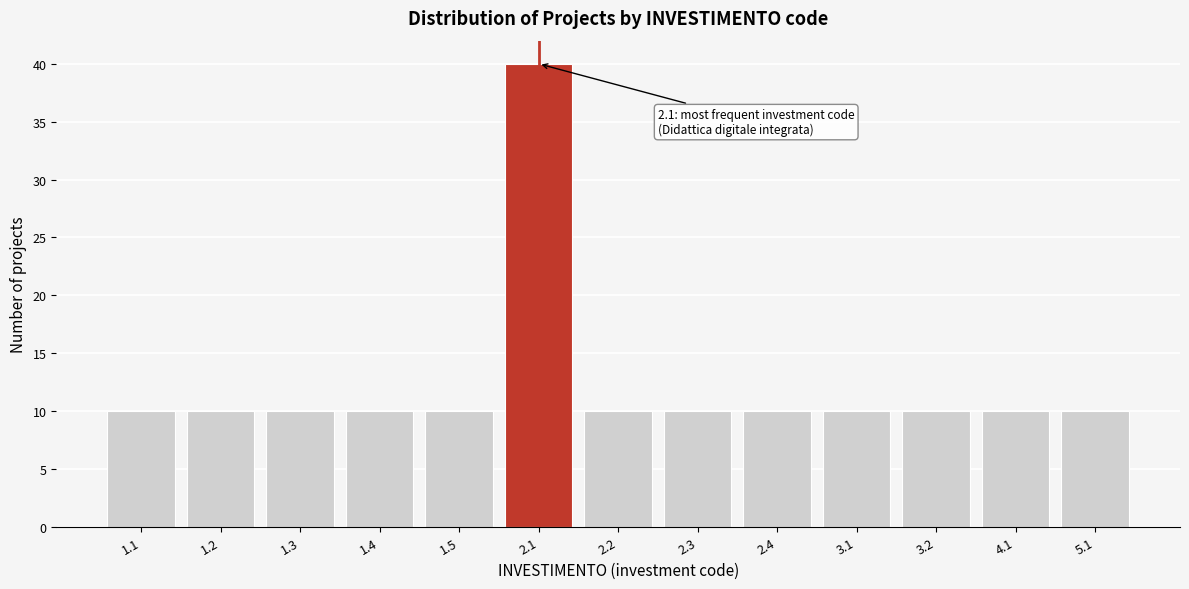

Reading left to right, transcribe all the data shown in this chart.

10	10	10	10	10	40	10	10	10	10	10	10	10